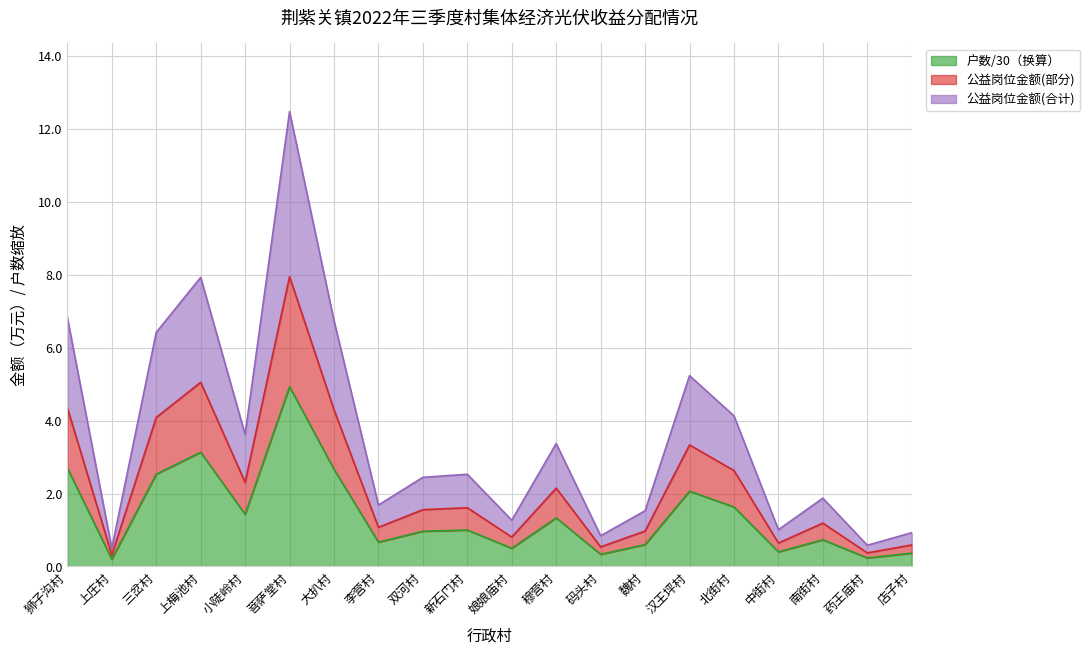

Where does the 公益岗位户数 series first go above 1?

狮子沟村